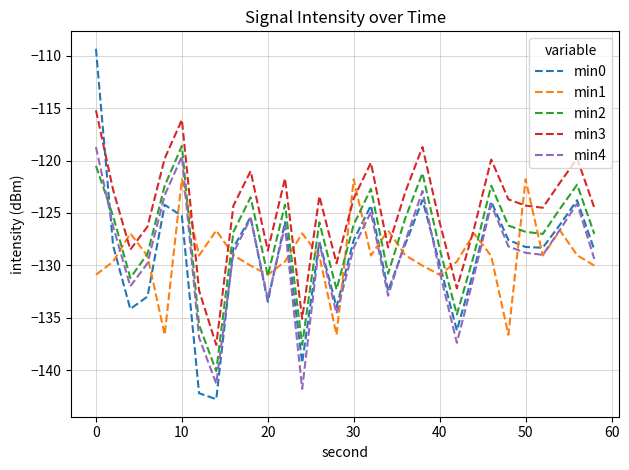

How many interior local valleys does the min1 series have?

8